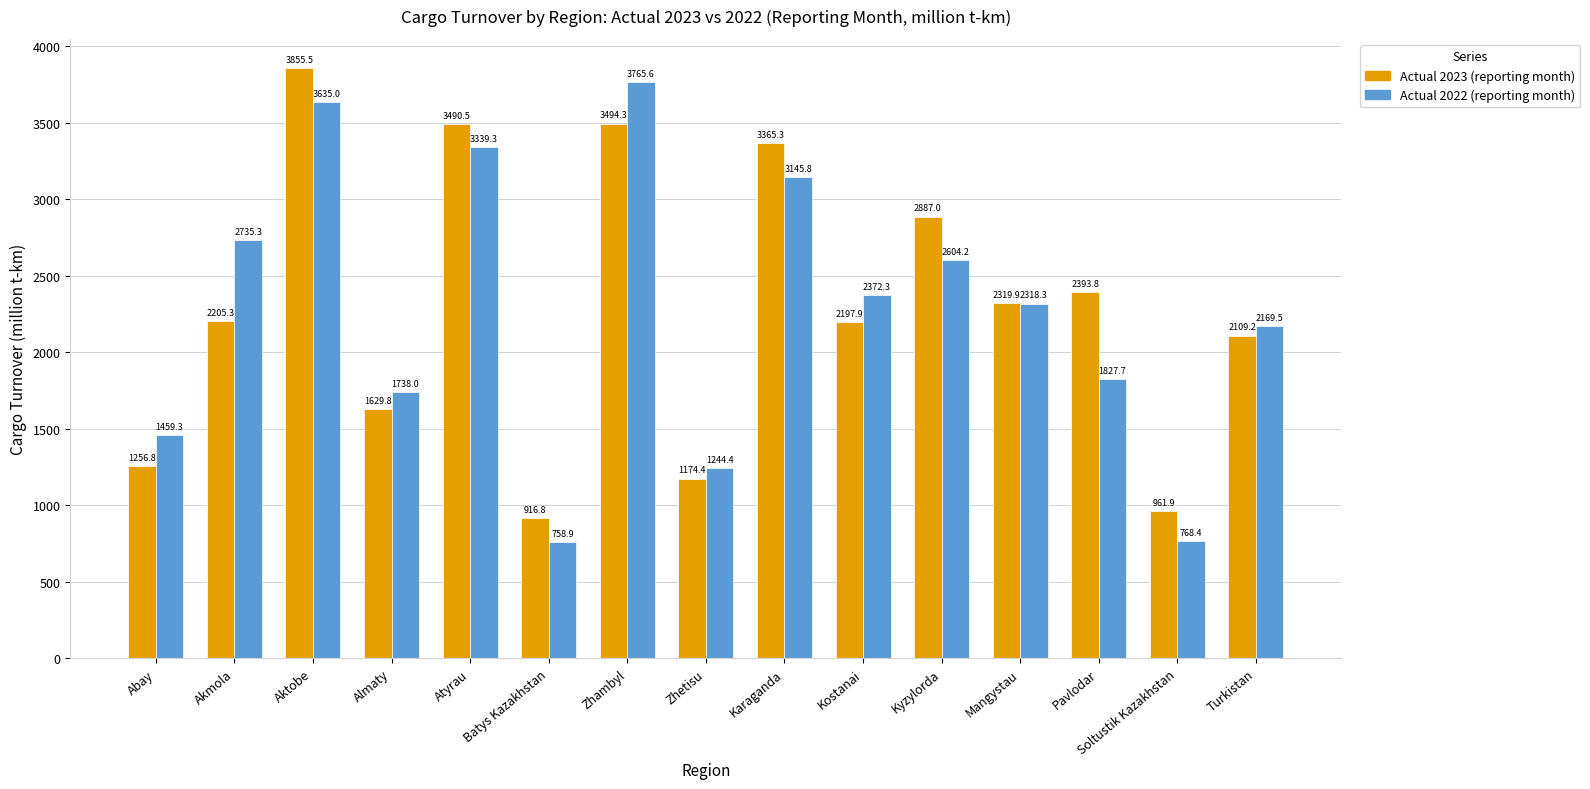

Are the bars grouped side by side (vs. stacked)?

Yes